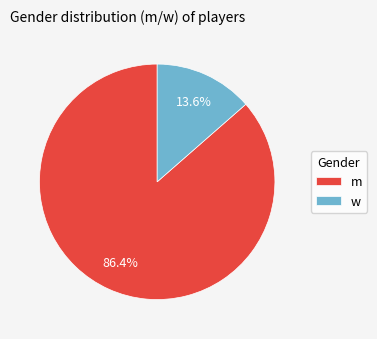

Is there a majority slice in this chart?

Yes